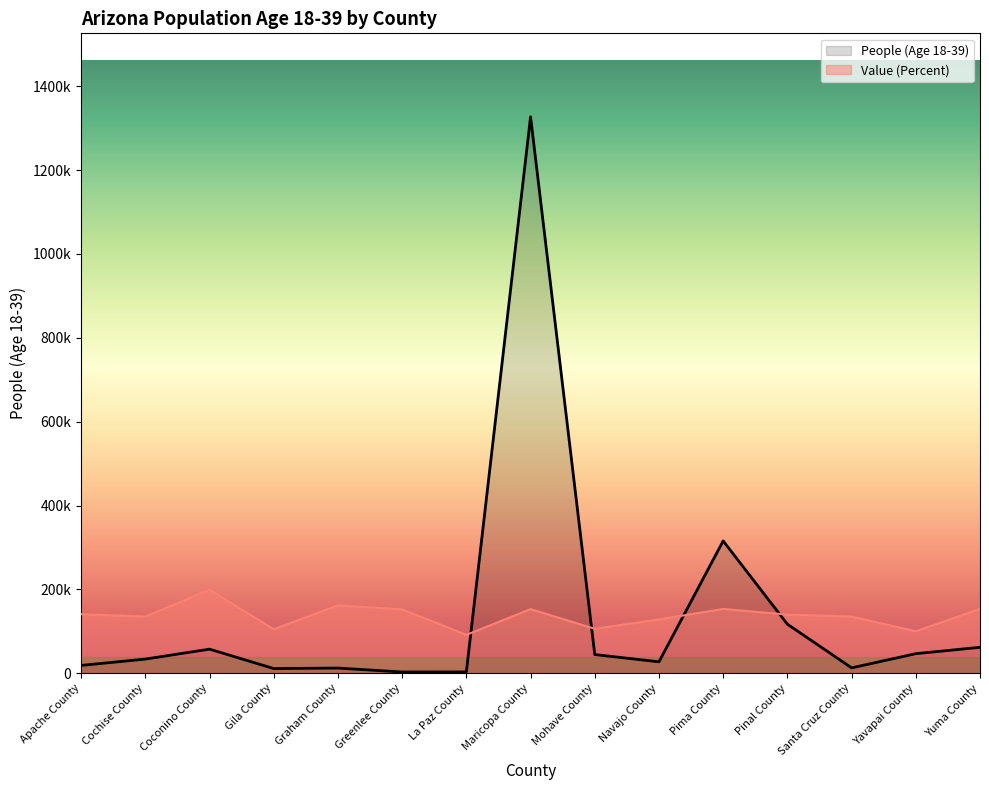

Is it true that Value (Percent) equals 267348.2 at Yuma County?

False